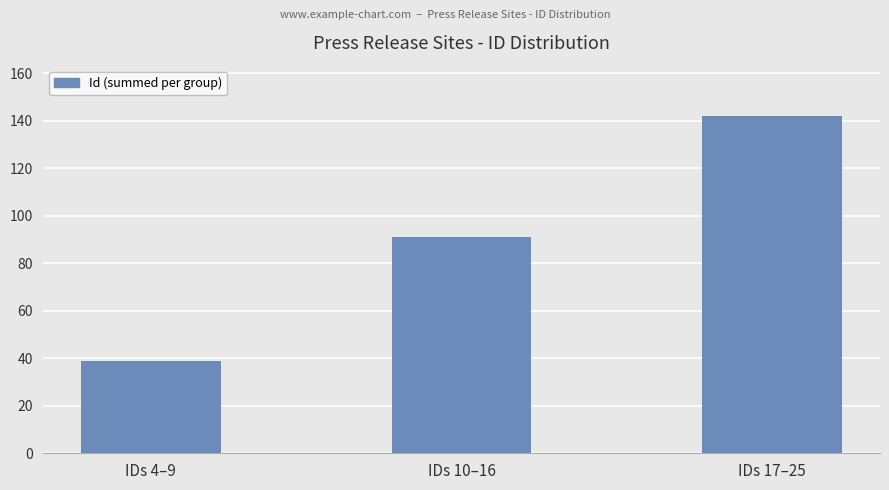

At which category does the chart reach its peak across all series?

IDs 17–25